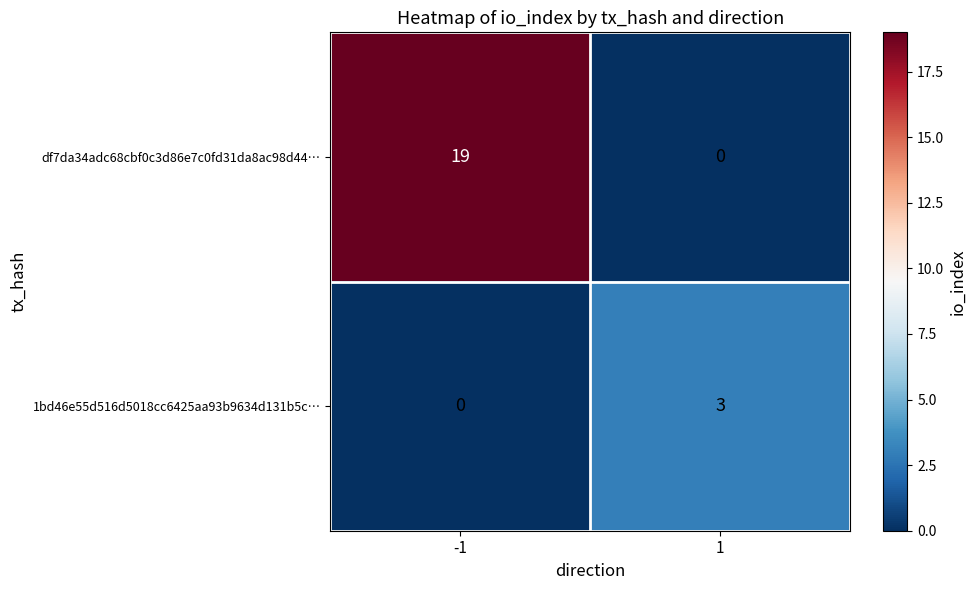

List the series in order of their overall mean, highest first.

df7da34adc68cbf0c3d86e7c0fd31da8ac98d44…, 1bd46e55d516d5018cc6425aa93b9634d131b5c…